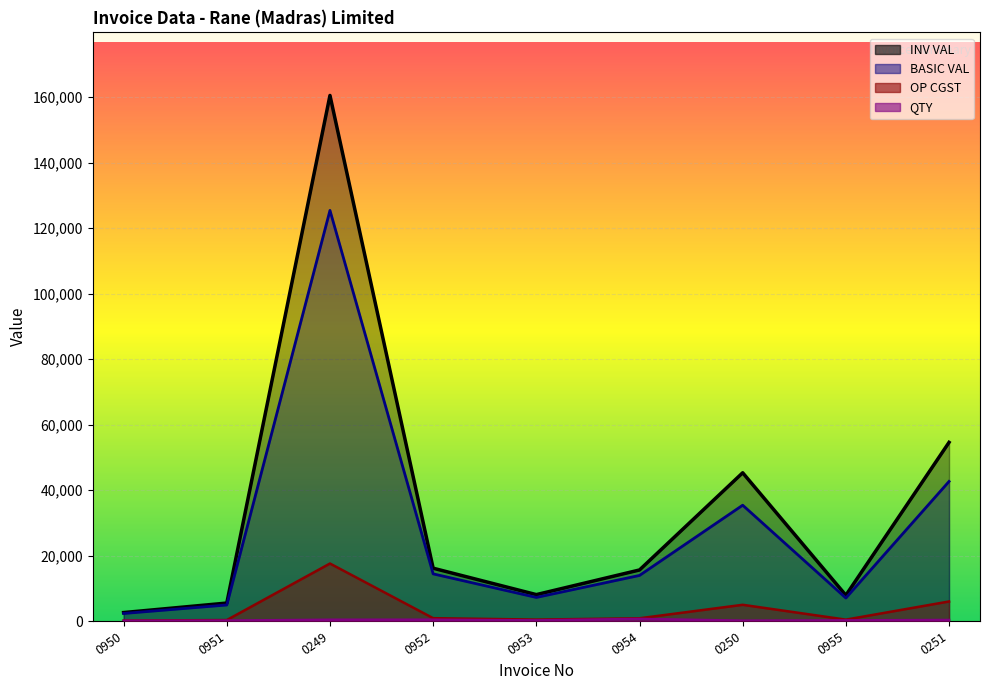

What is the label of the 2nd point from the left?

0951